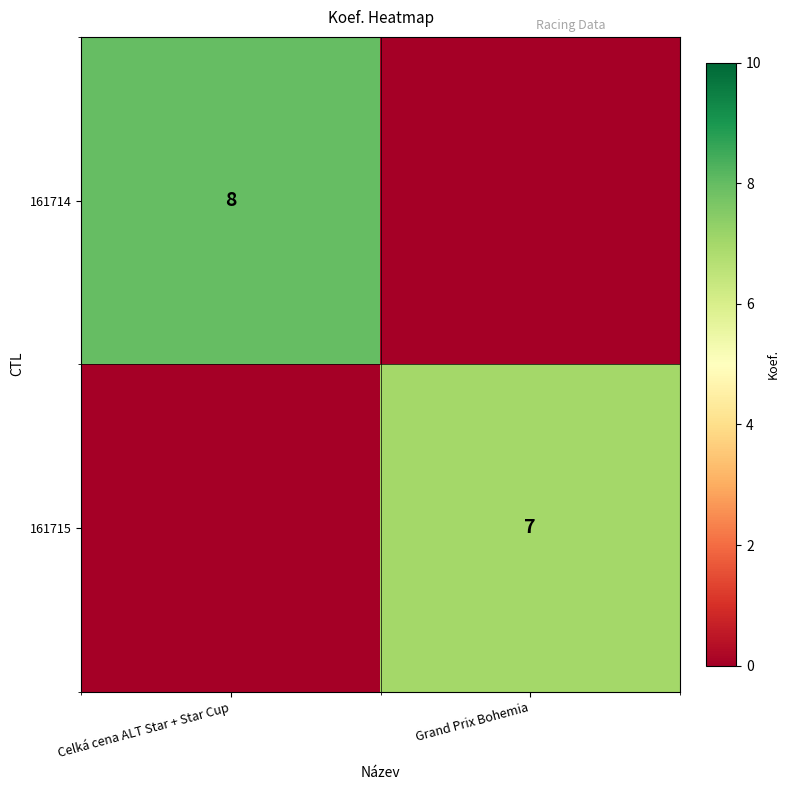

At which category is the sum across all series the highest?

Celká cena ALT Star + Star Cup